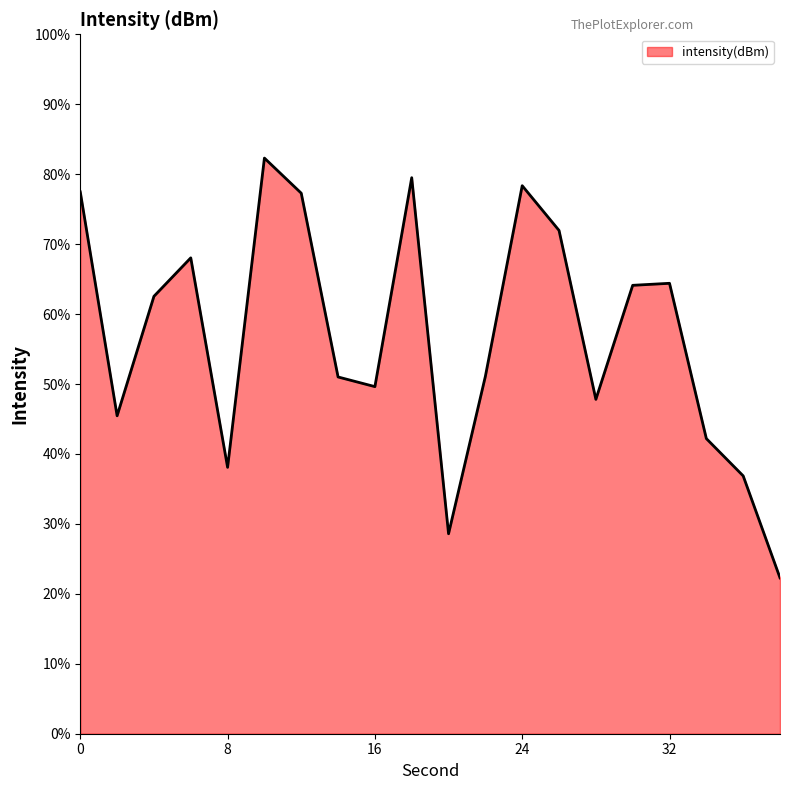

Count the number of data series in this chart.

1